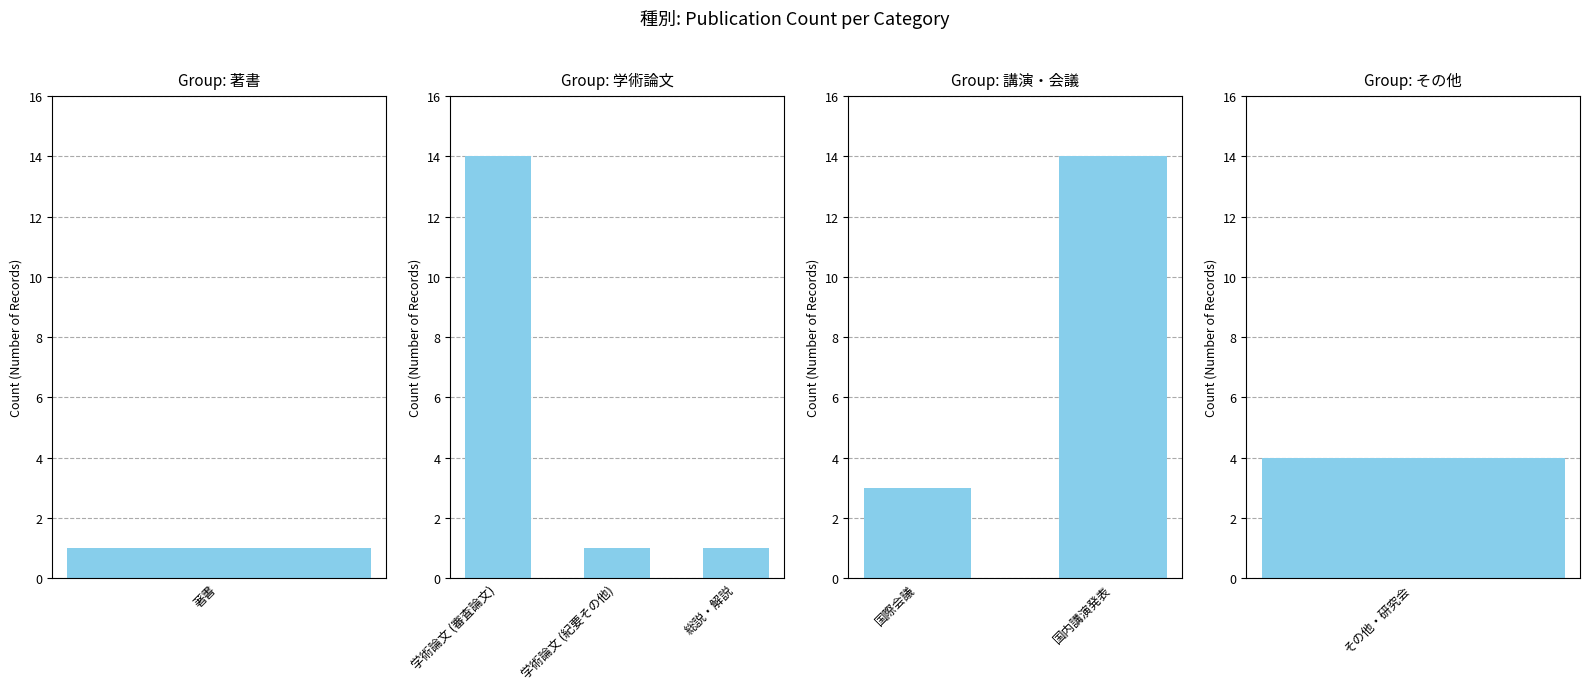

The value at 5 is 19. True or false?

False